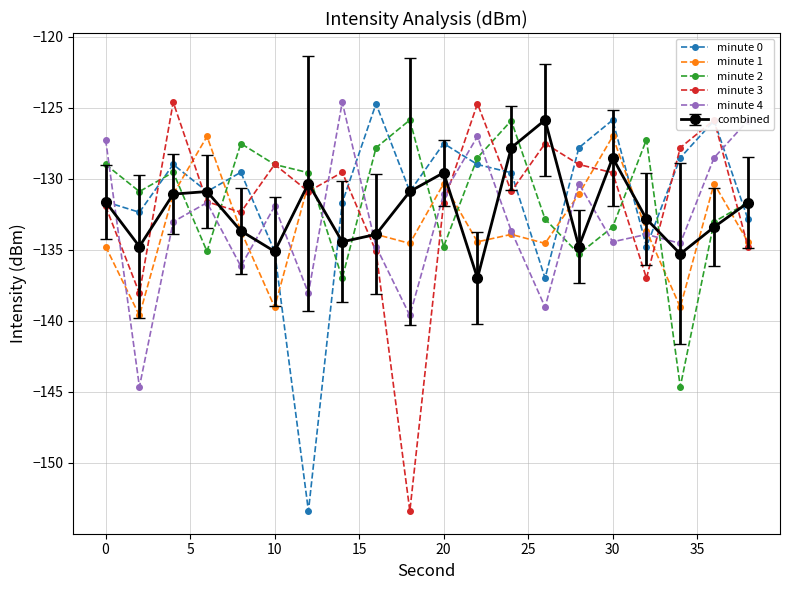

What is the lowest value of the combined series?

-137.0